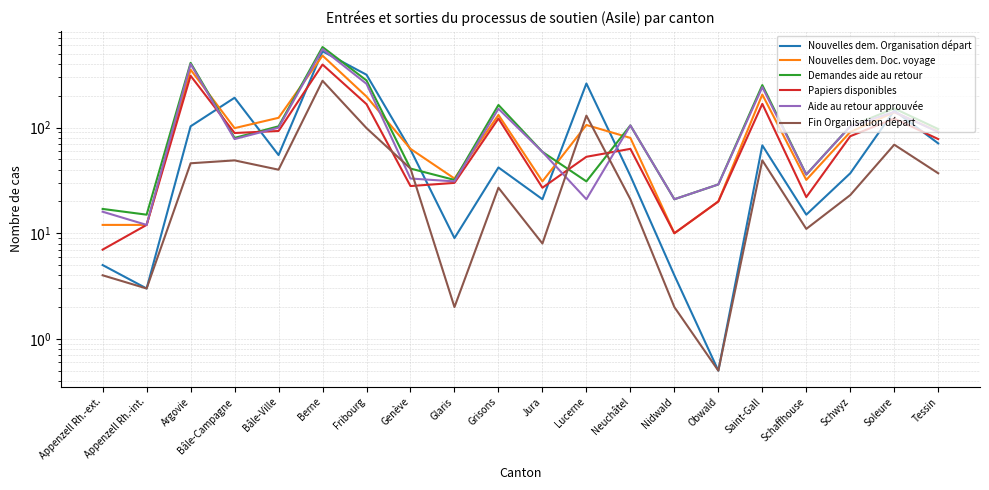

How many times do Aide au retour approuvée and Papiers disponibles cross each other?

4